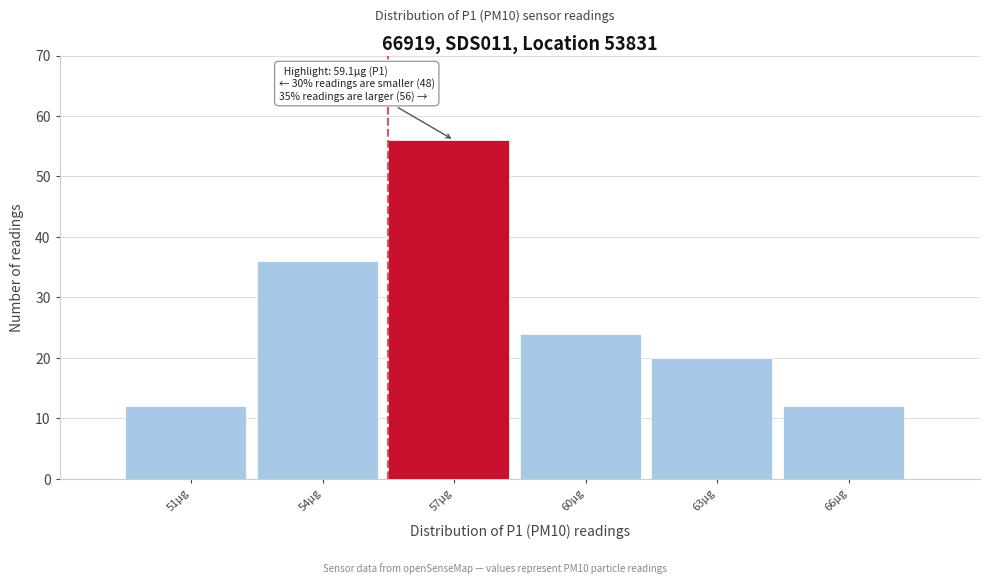

Reading right to left, extract all data points from this chart.

12	20	24	56	36	12